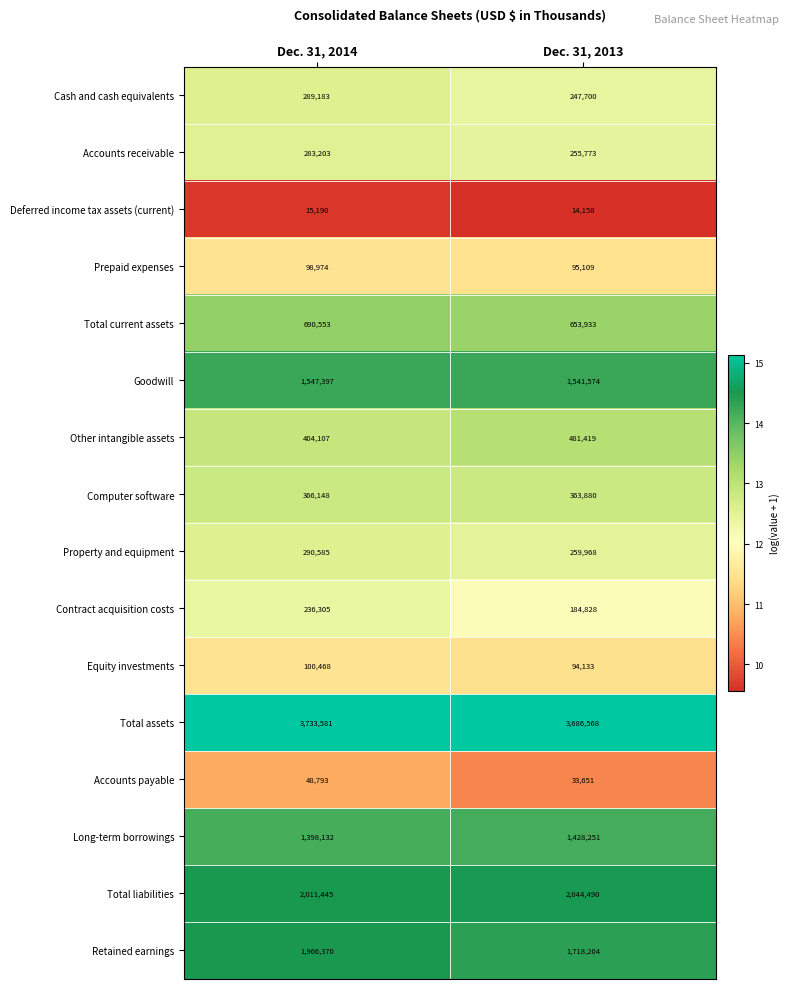

What is the difference between the highest and lowest values at Dec. 31, 2013?

3672410